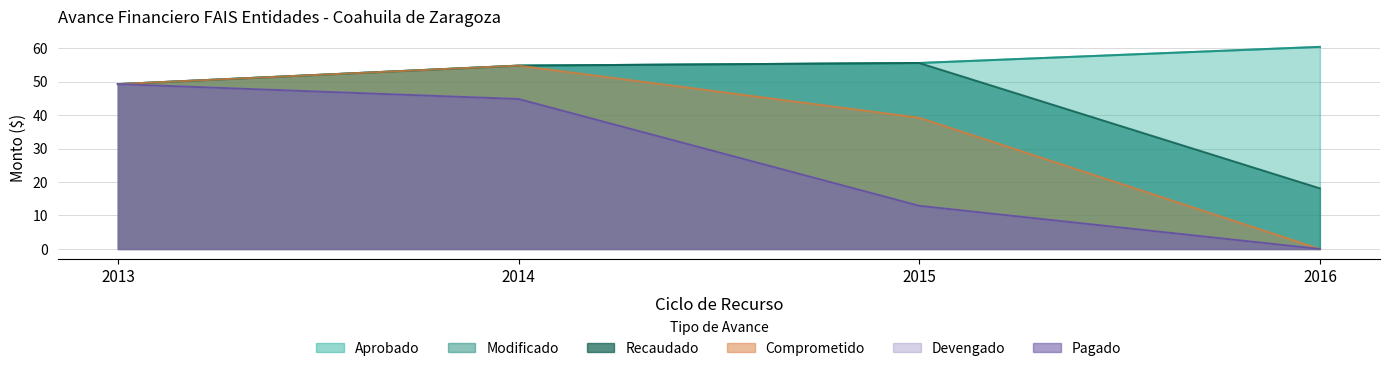

Which category has the highest value in the Recaudado series?

2015